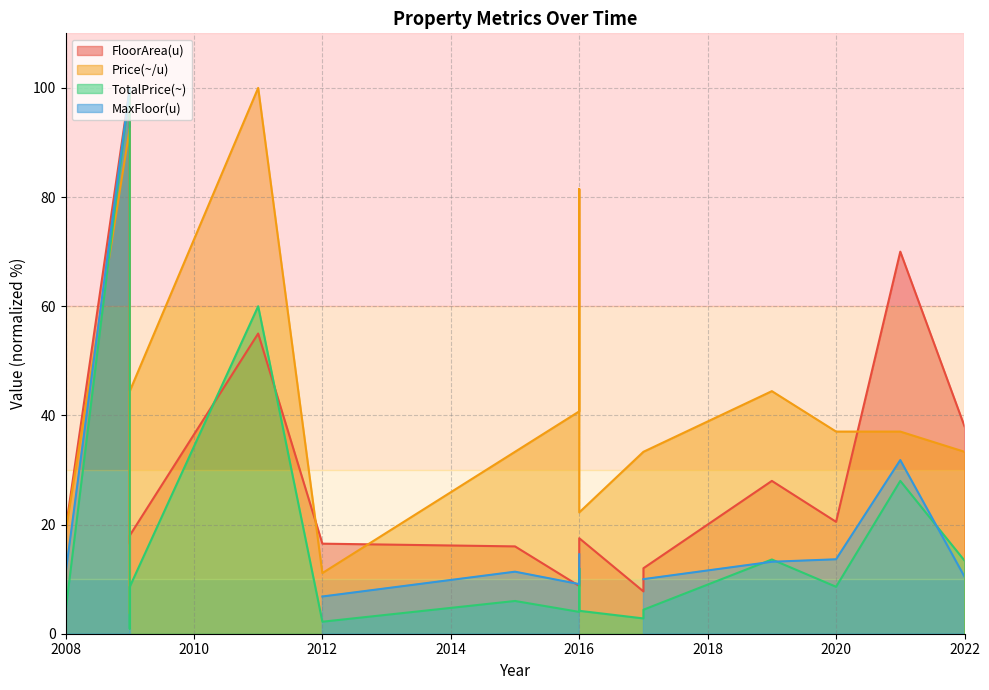

Which series has the largest total across all categories?

Price(~/u)